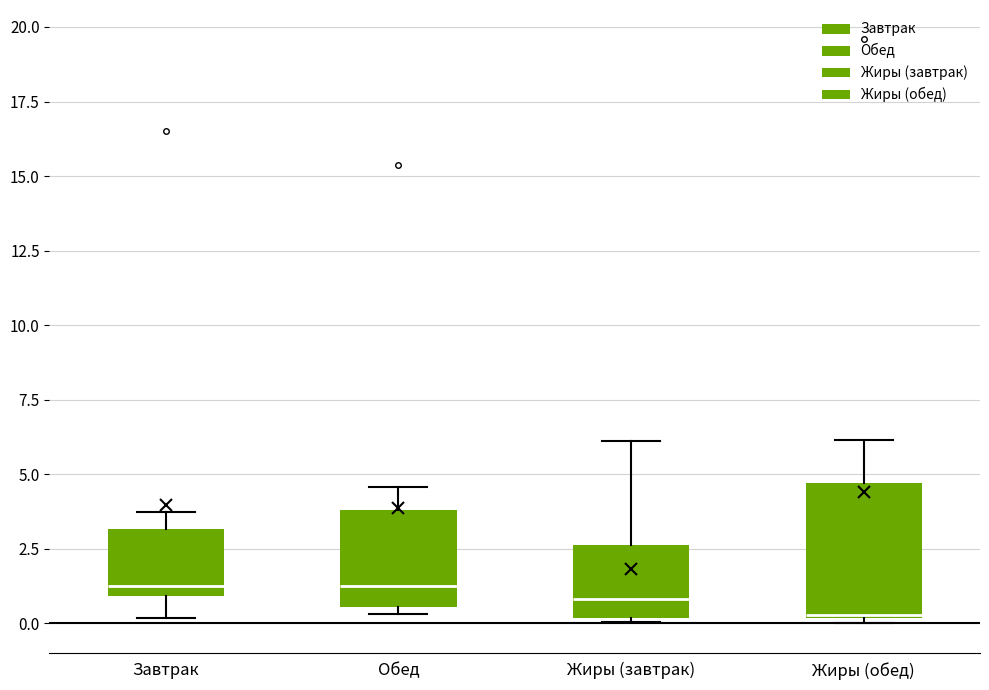

Which box is the tallest, from its lower edge to its upper edge?

Жиры (обед)